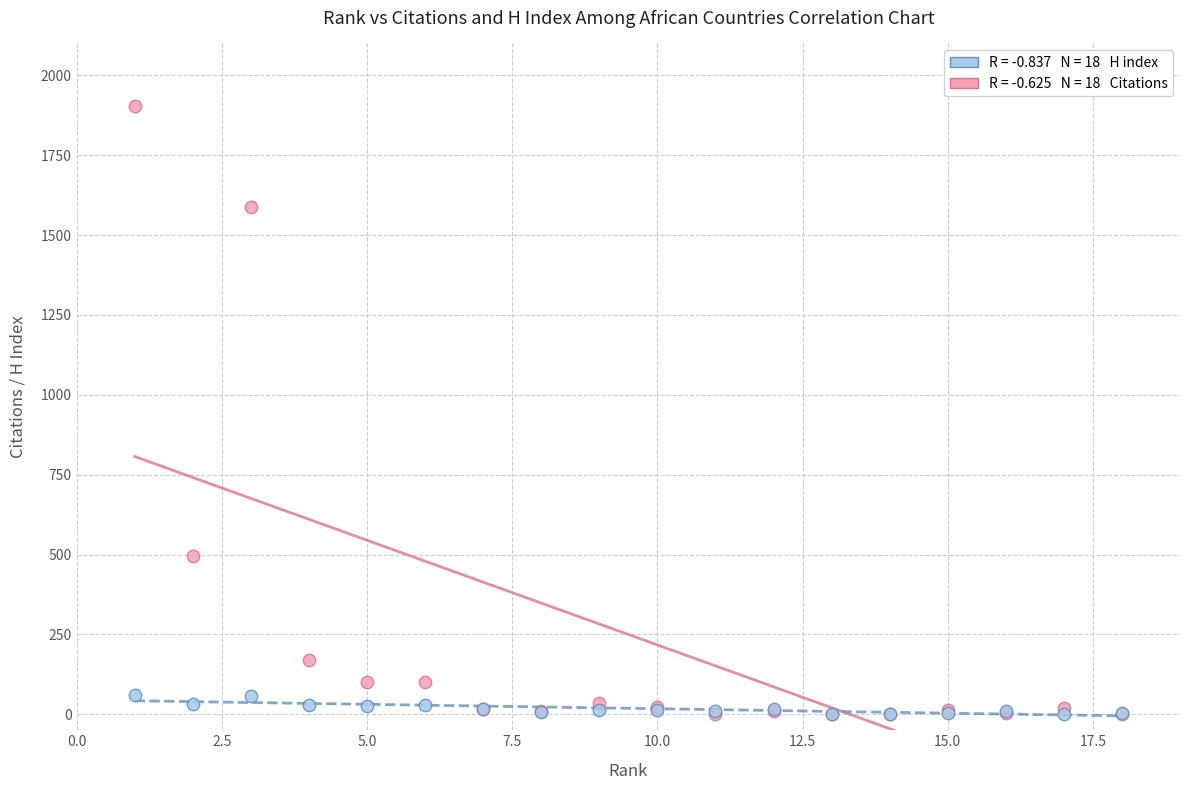

Across all series, what Y value is closest to 951?

496